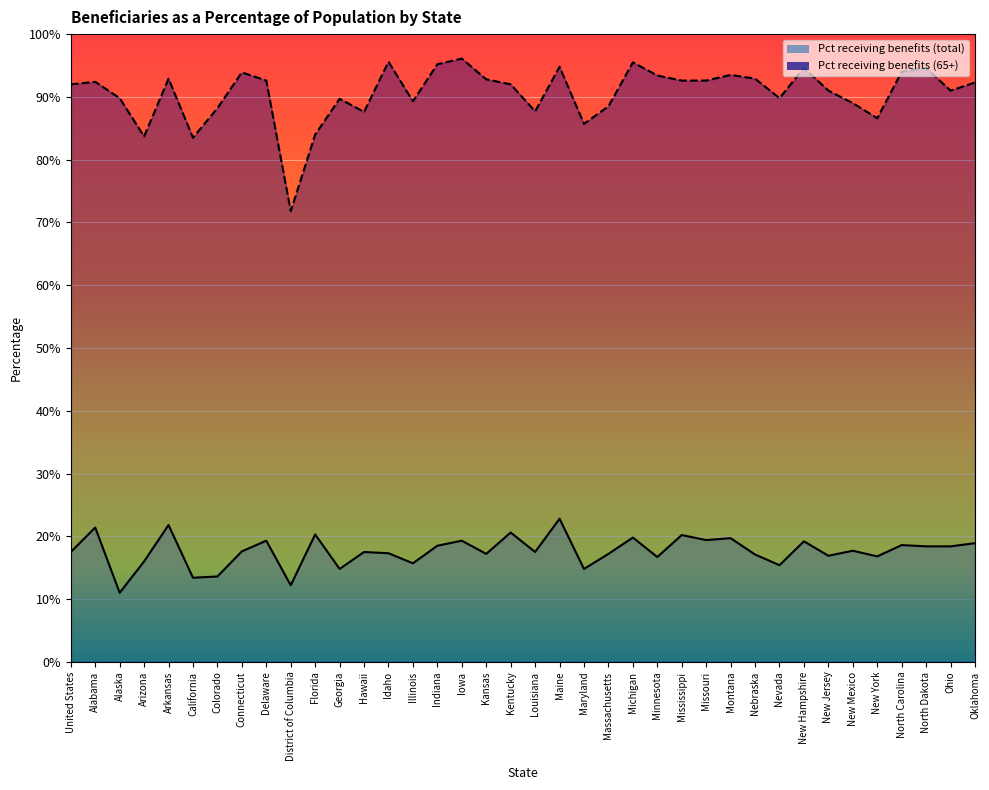

How many lines are shown in the chart?

2